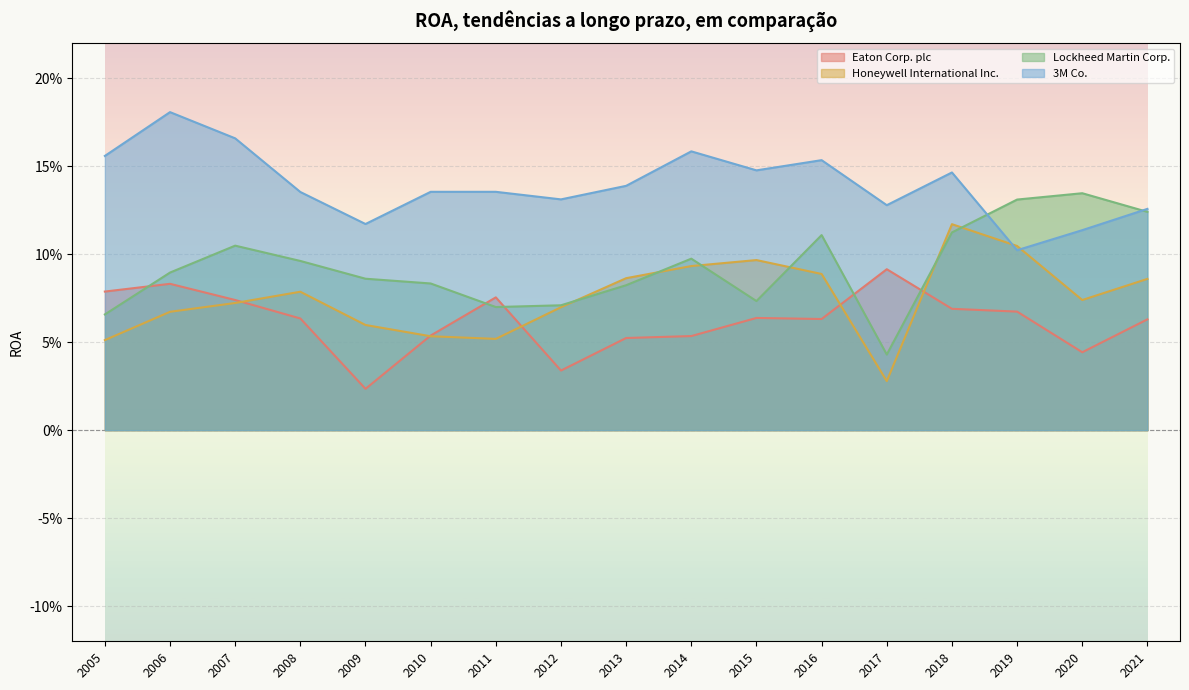

What is the sum of the Eaton Corp. plc values at 2013 and 2009?

0.1